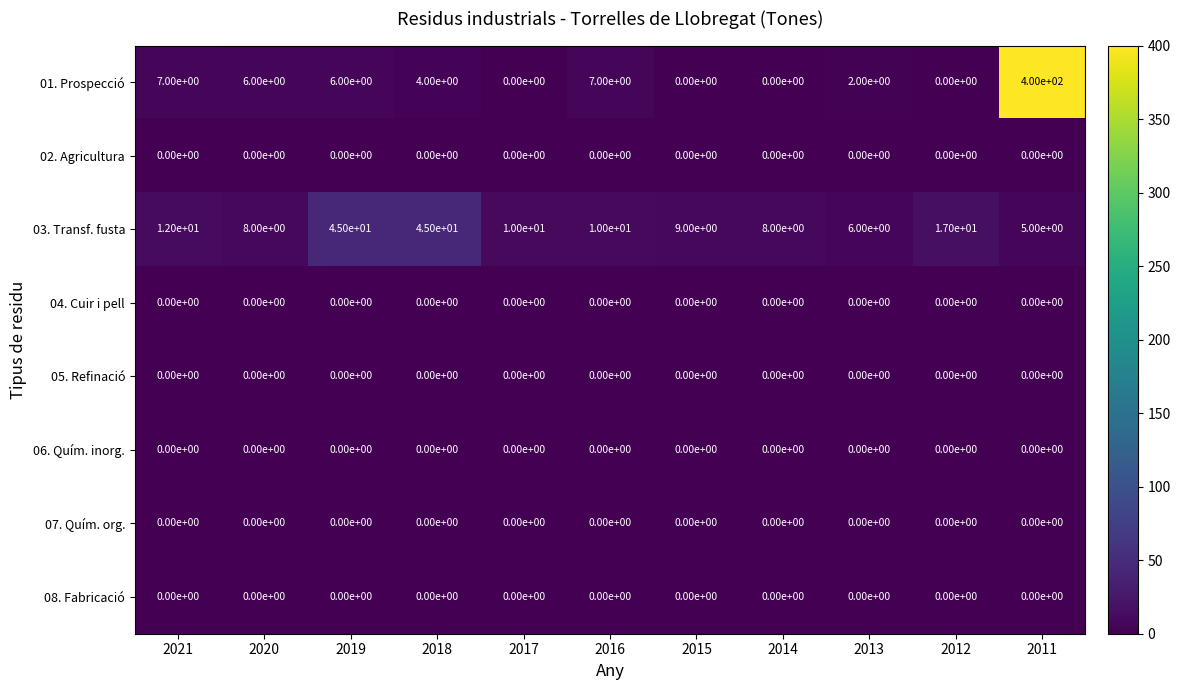

Which category has the highest value across all series?

2011